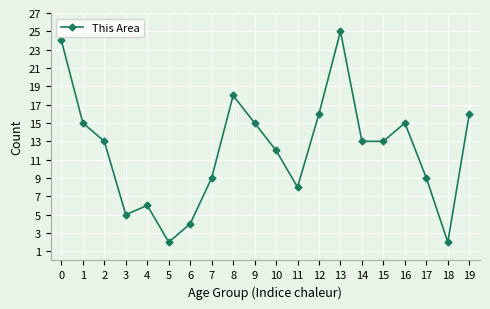

What is the change in value from 12 to 13?

+9